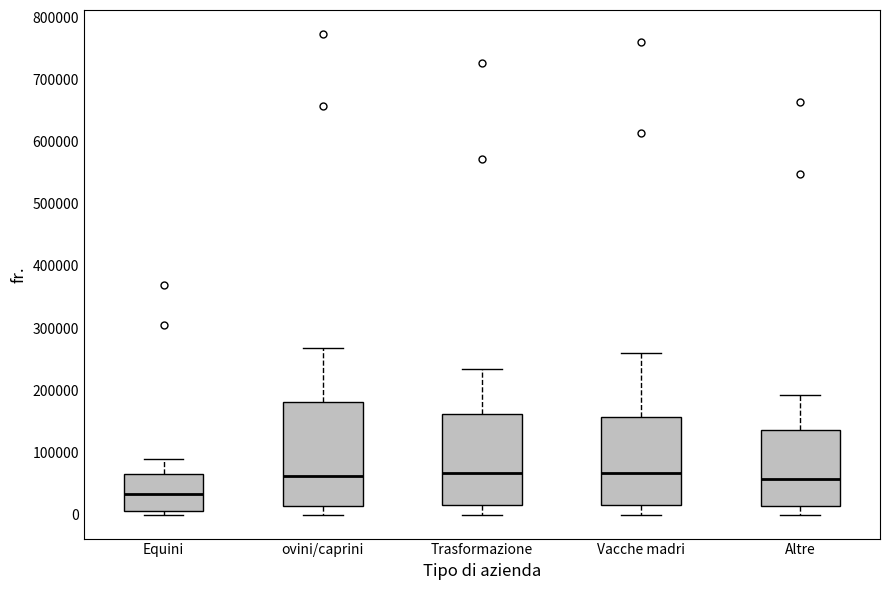

Reading left to right, transcribe this box plot: for each box, give where its median line is, the range the box spans, and where its two whiskers end, as read against the y-axis. The values are not printed on the chart, so give them approximately, as read against the axis.

Equini: median 30000, box 10000 to 70000, whiskers 0 to 90000
ovini/caprini: median 60000, box 10000 to 180000, whiskers 0 to 270000
Trasformazione: median 70000, box 20000 to 160000, whiskers 0 to 230000
Vacche madri: median 70000, box 20000 to 160000, whiskers 0 to 260000
Altre: median 60000, box 10000 to 140000, whiskers 0 to 190000